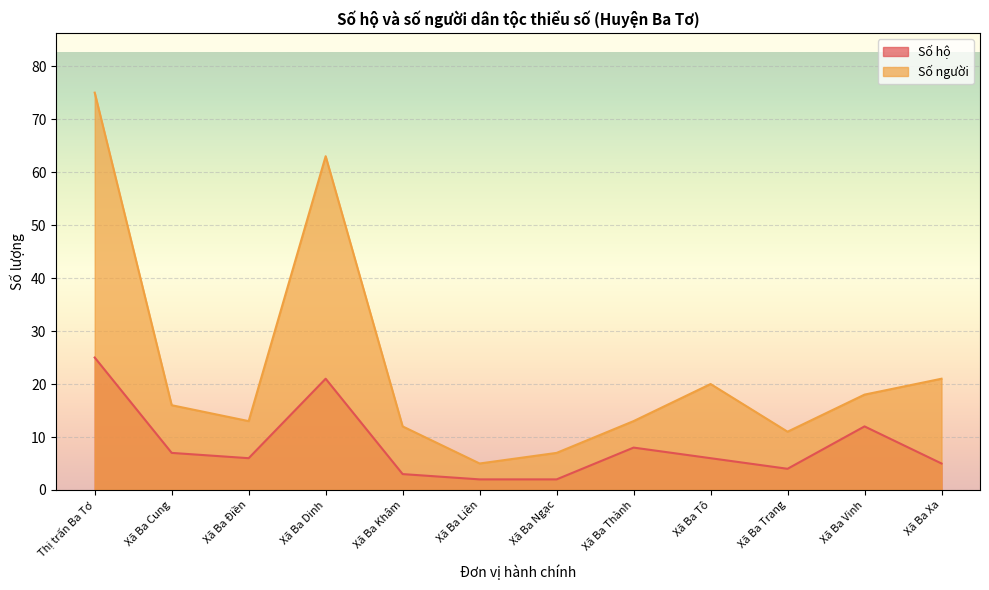

How many interior local valleys does the Số hộ series have?

2